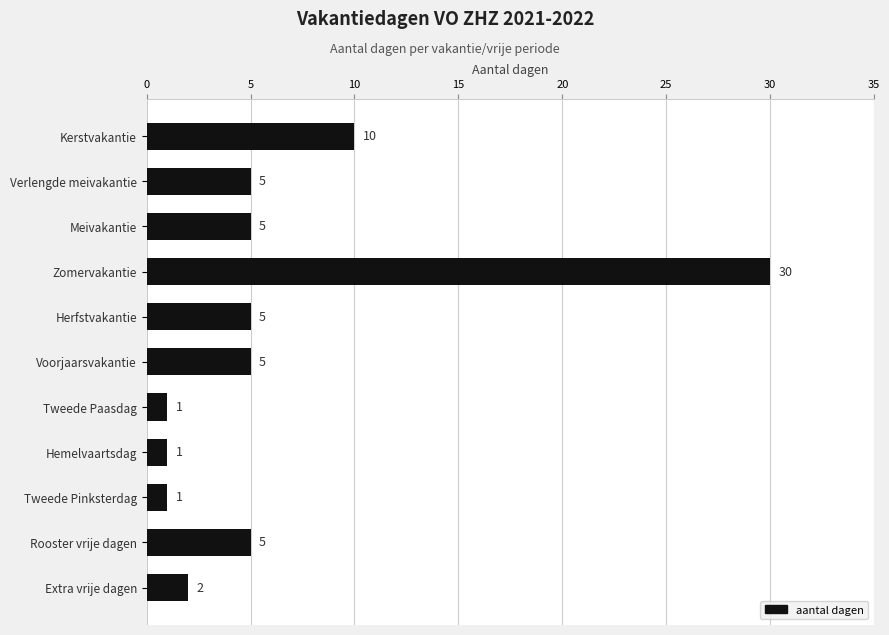

What is the minimum value shown in the chart?

1